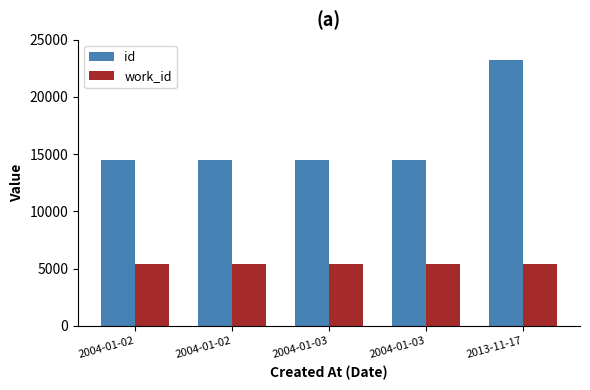

What are all the series names shown in the legend?

id, work_id